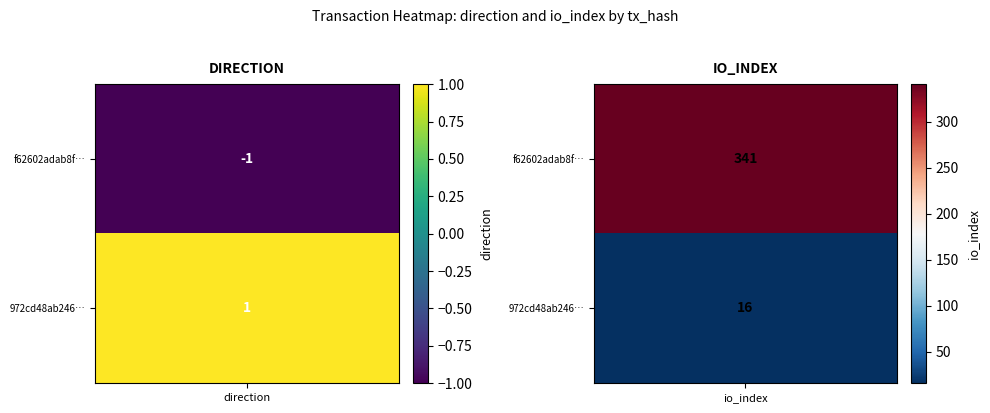

Reading left to right, what are all the values shown in this chart?

f62602adab8f67dc544e556889f81e6226fff25: -1	341
972cd48ab246299a109b643bb3abaf9a5911513: 1	16